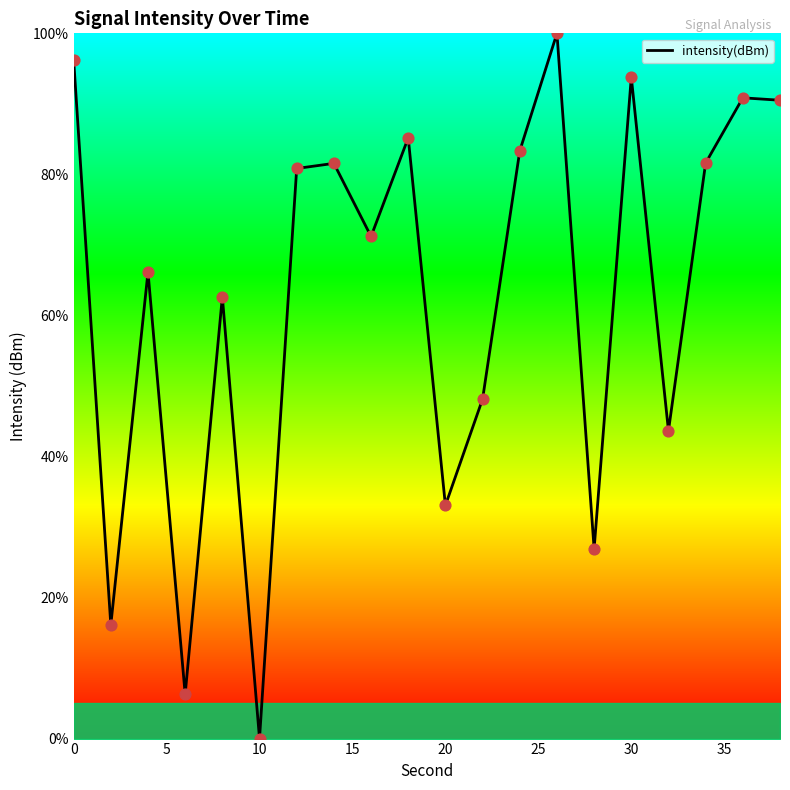

What is the greatest value displayed?

100.0